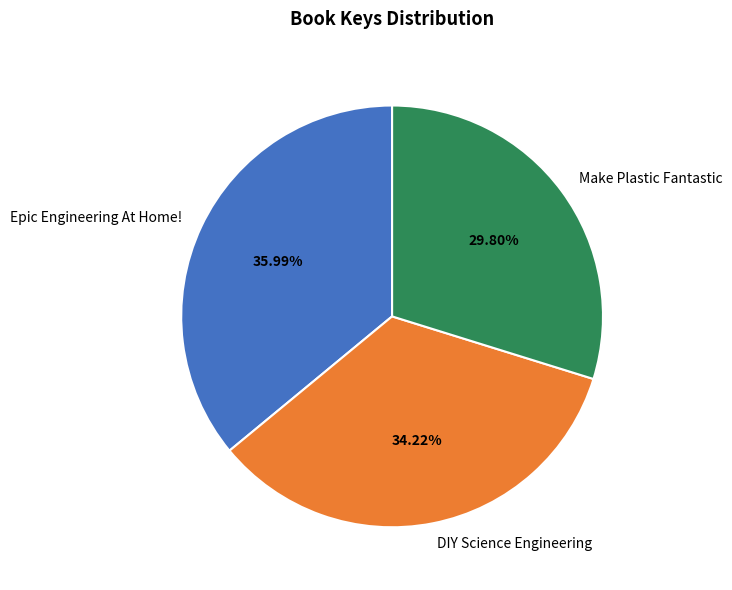

What percentage is the Epic Engineering At Home! slice, to the nearest percent?

36%